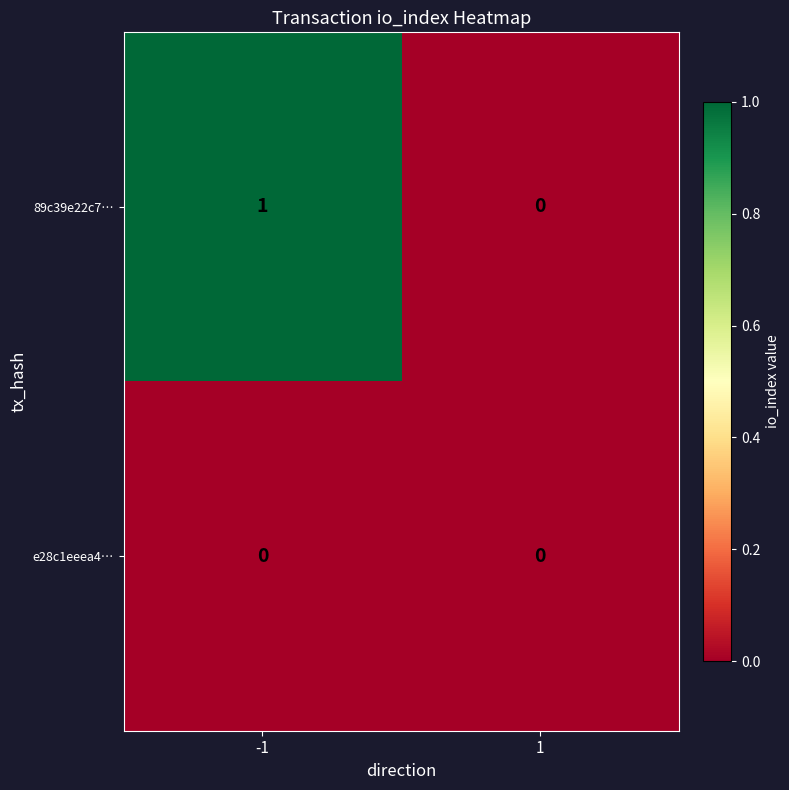

Reading right to left, list all the values displayed in this chart.

89c39e22c7…: 0	1
e28c1eeea4…: 0	0